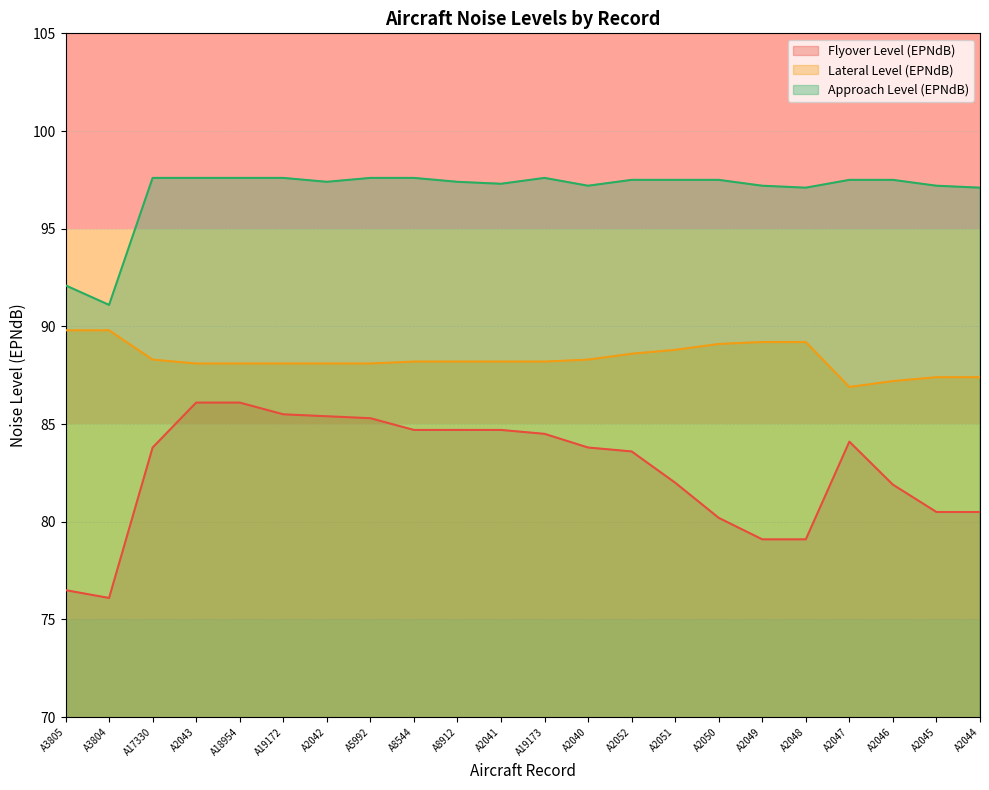

True or false: Flyover Level (EPNdB) has more than 0 interior local peaks.

True